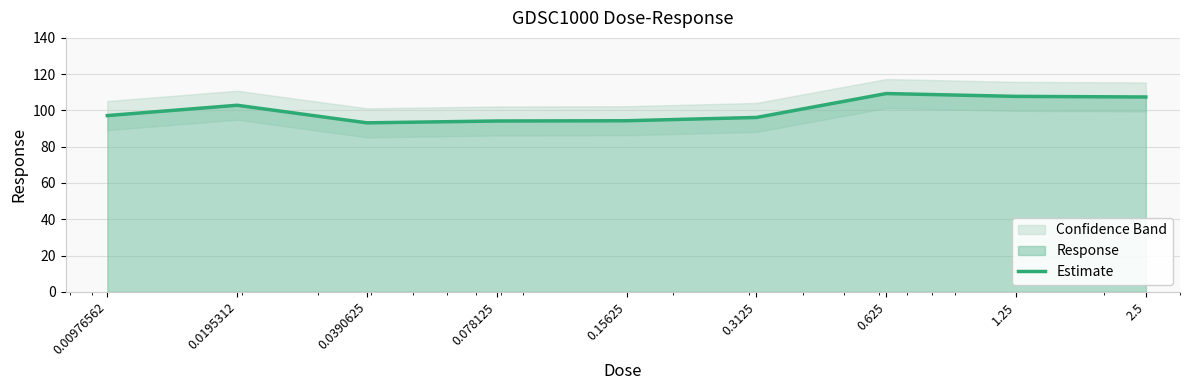

How many data points does each series have?

9